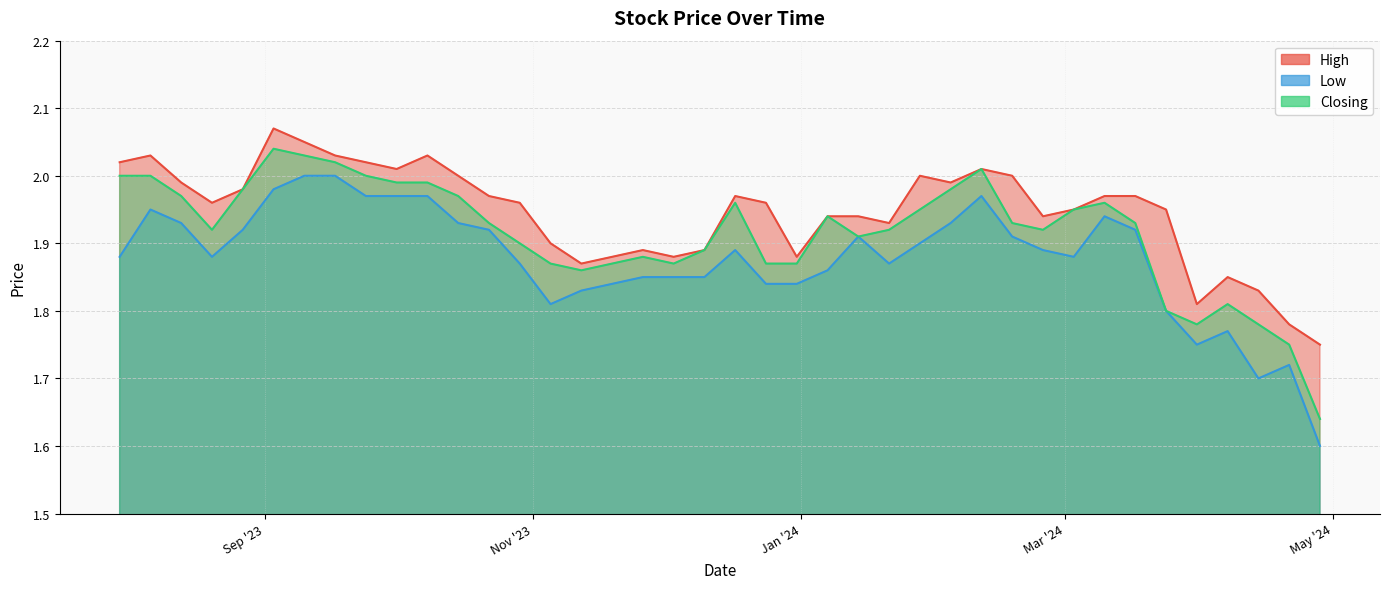

Rank the series by their maximum value, from highest to lowest.

High, Closing, Low